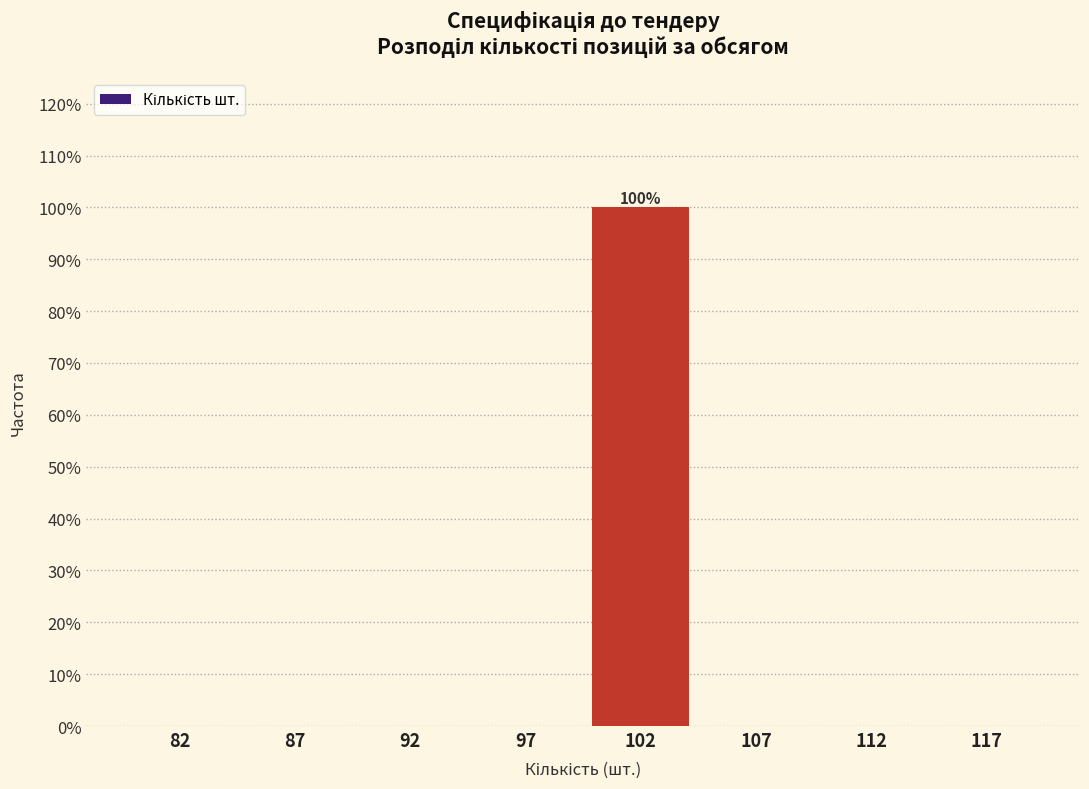

Reading left to right, list all the values displayed in this chart.

82=0	87=0	92=0	97=0	102=100	107=0	112=0	117=0